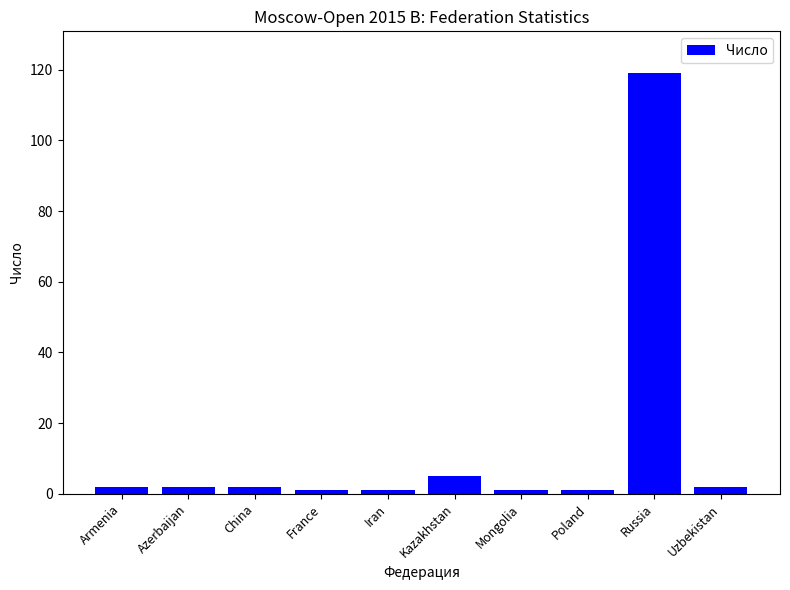

Which has a higher value, Mongolia or Russia?

Russia